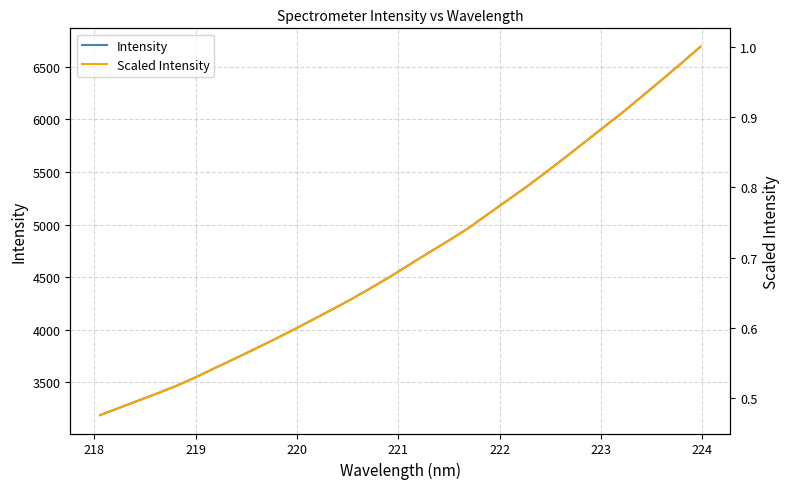

Which series has the largest range (max minus min)?

Intensity